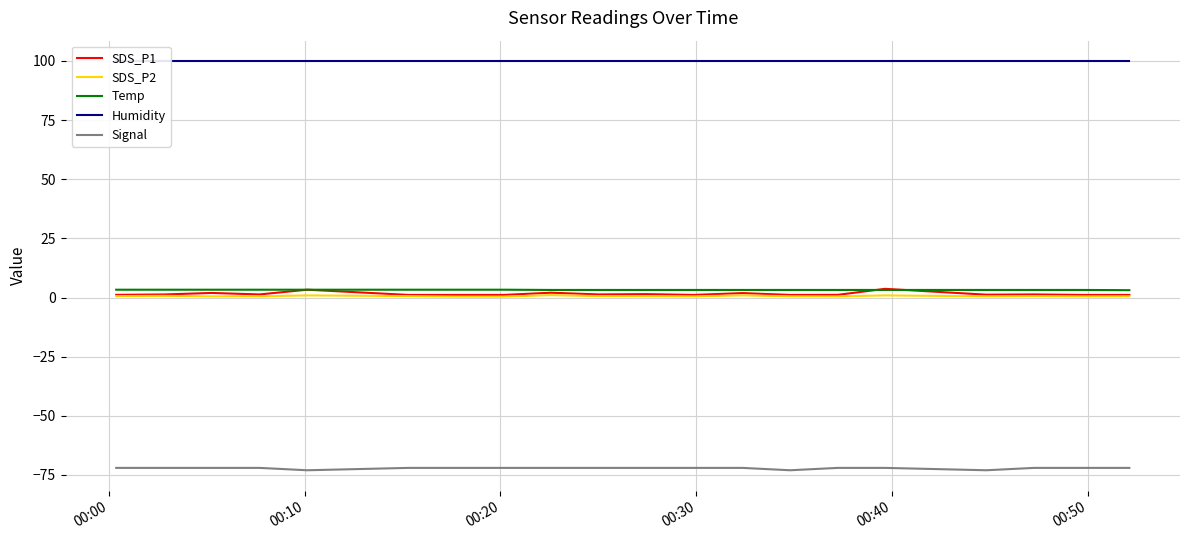

True or false: Humidity and SDS_P1 cross at least once.

False